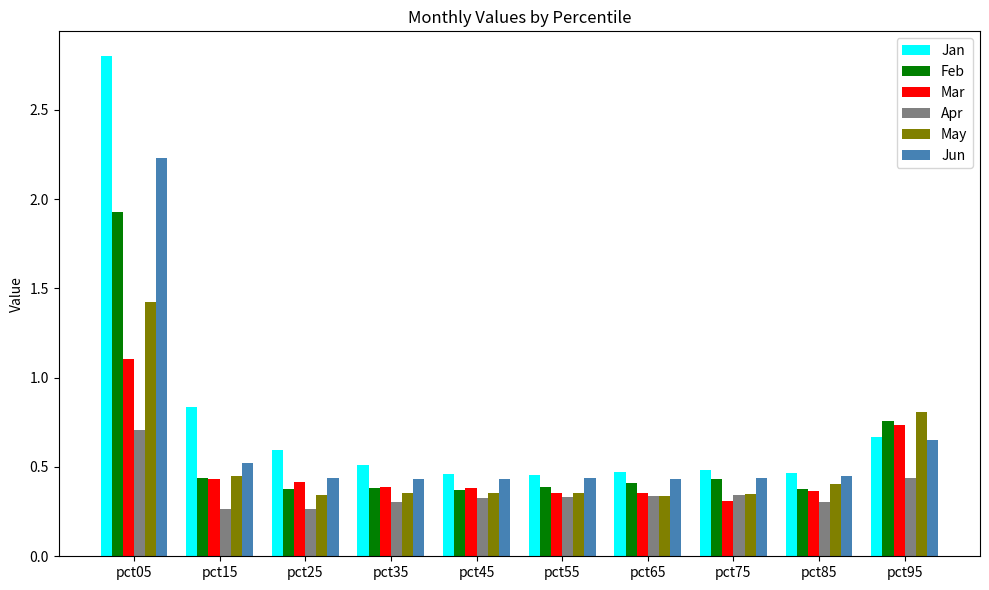

The May series shows 0.3 at pct65. True or false?

True